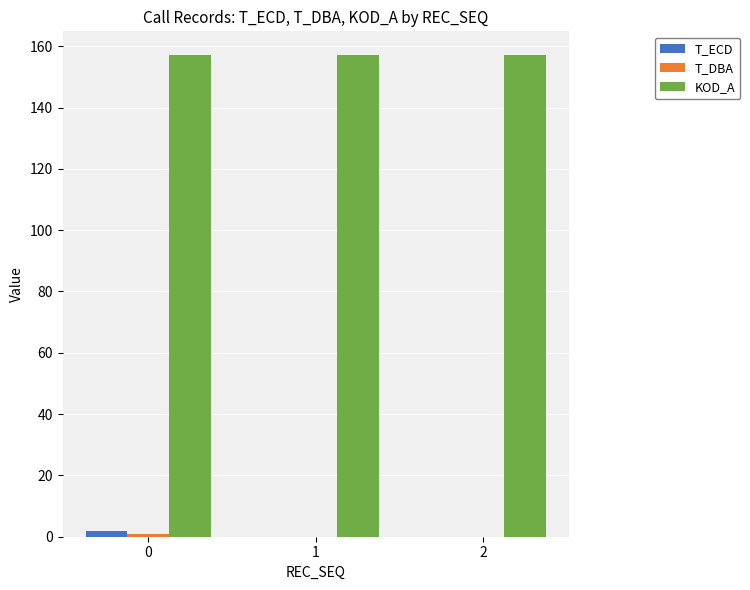

How many data points does each series have?

3